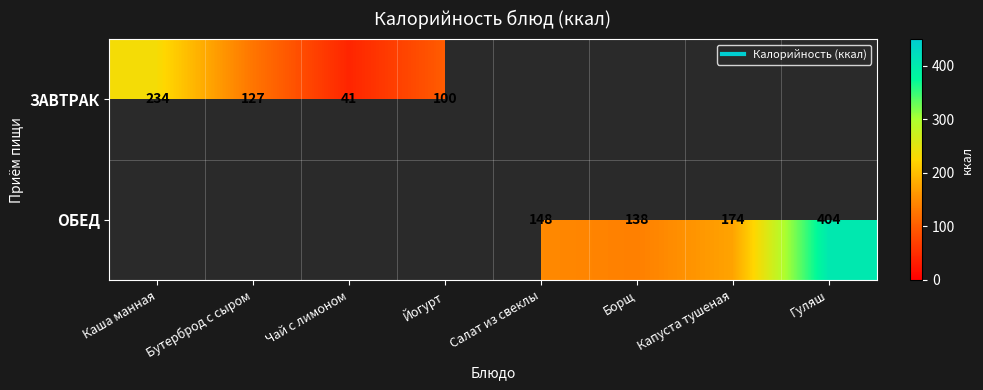

The value of ОБЕД at Борщ is 137.5. True or false?

True